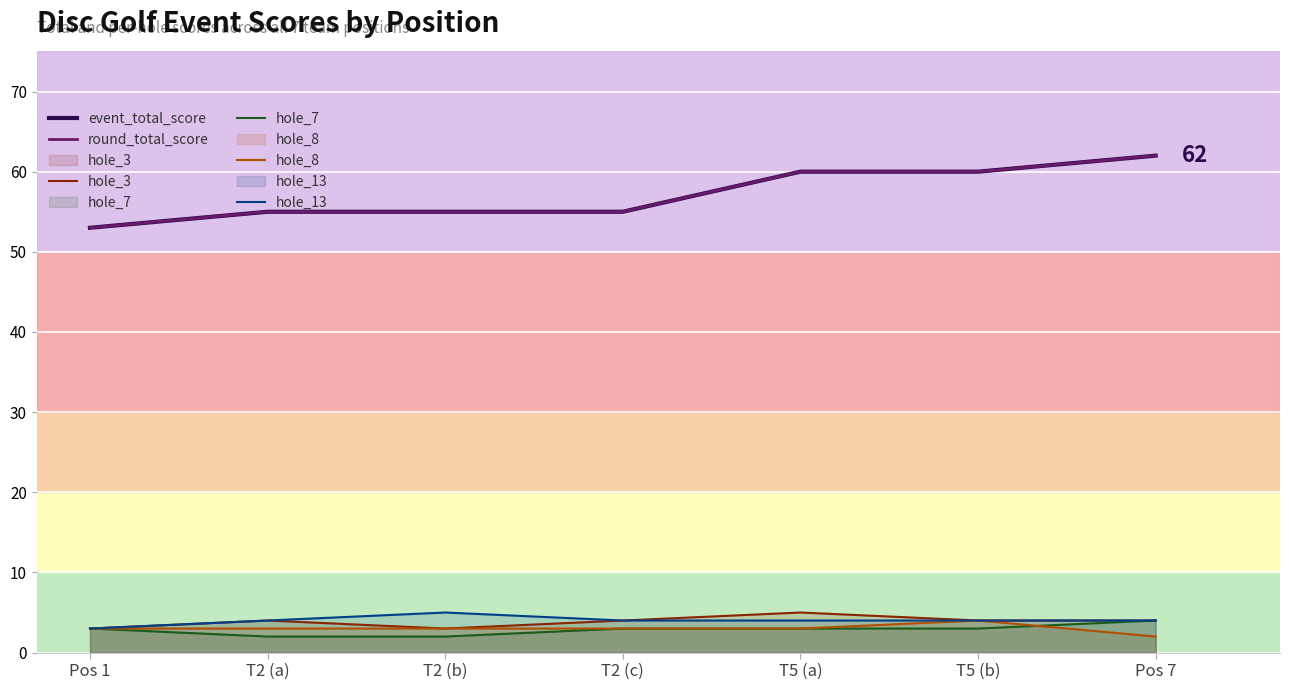

What position from the right is T5 (b)?

2